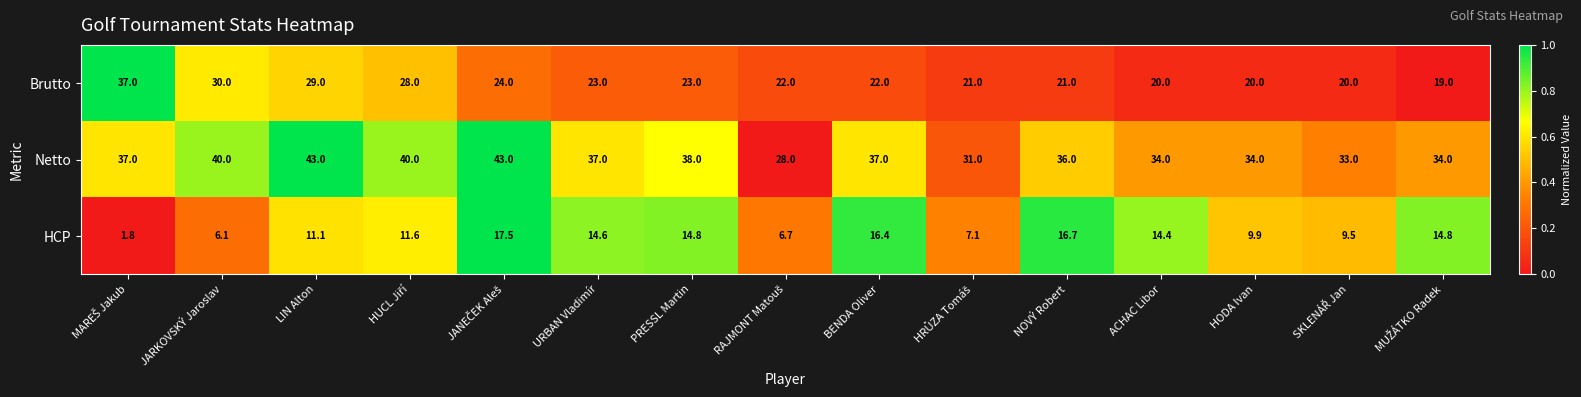

List the series in order of their peak value, highest first.

Netto, Brutto, HCP